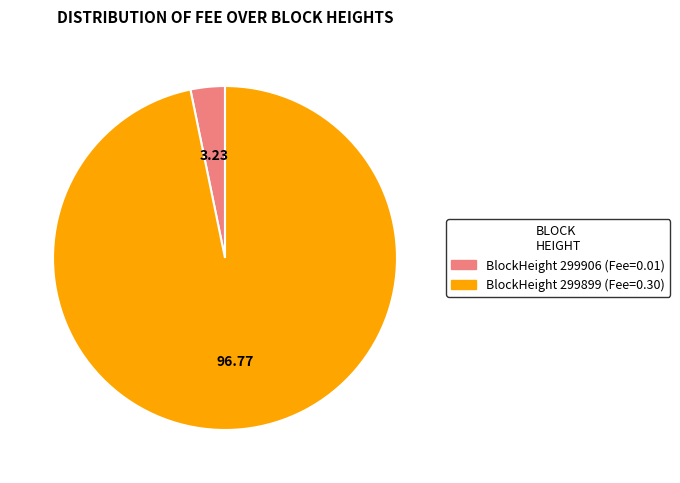

Is there any slice that represents more than half of the pie?

Yes